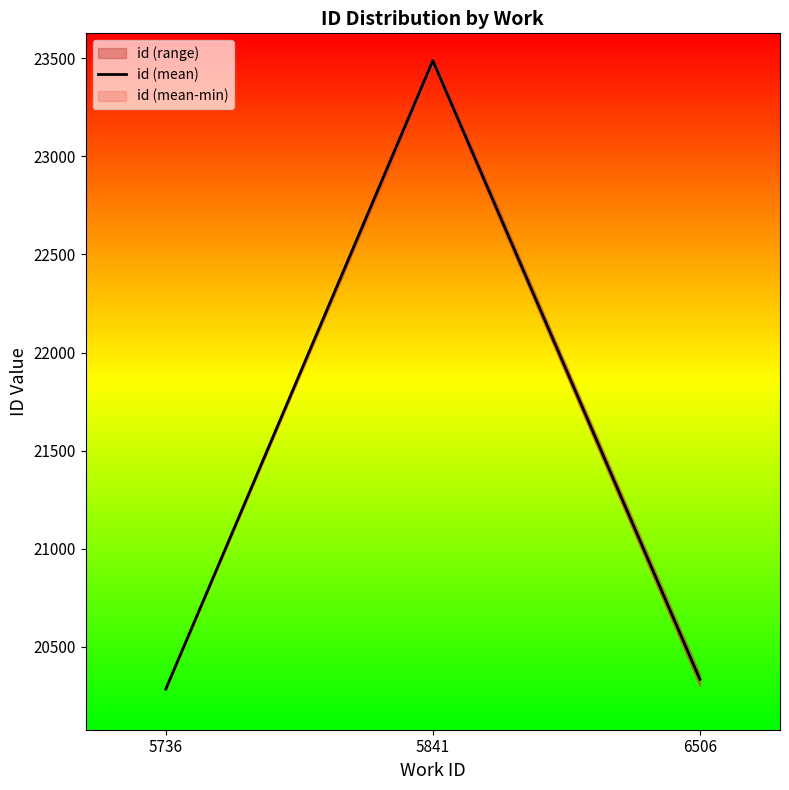

What is the maximum value shown in the chart?

23487.0